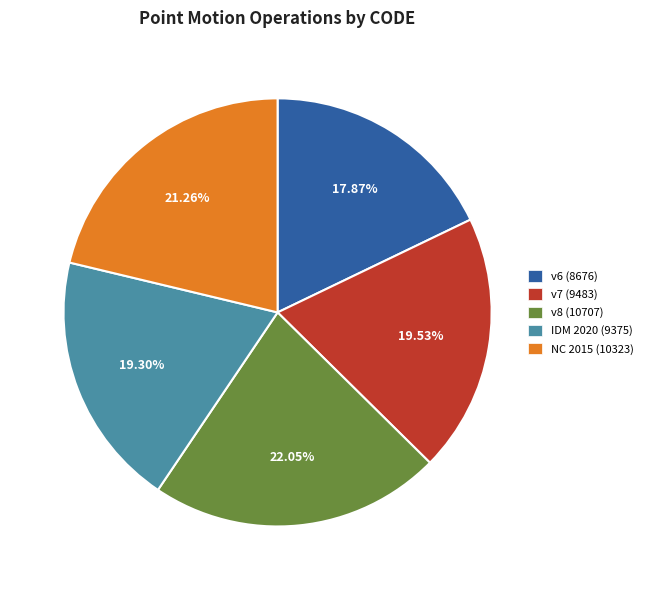

How many segments does this pie chart have?

5